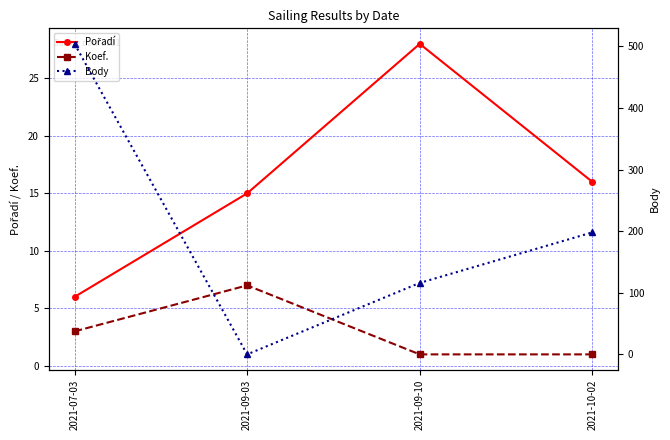

How many lines are shown in the chart?

3